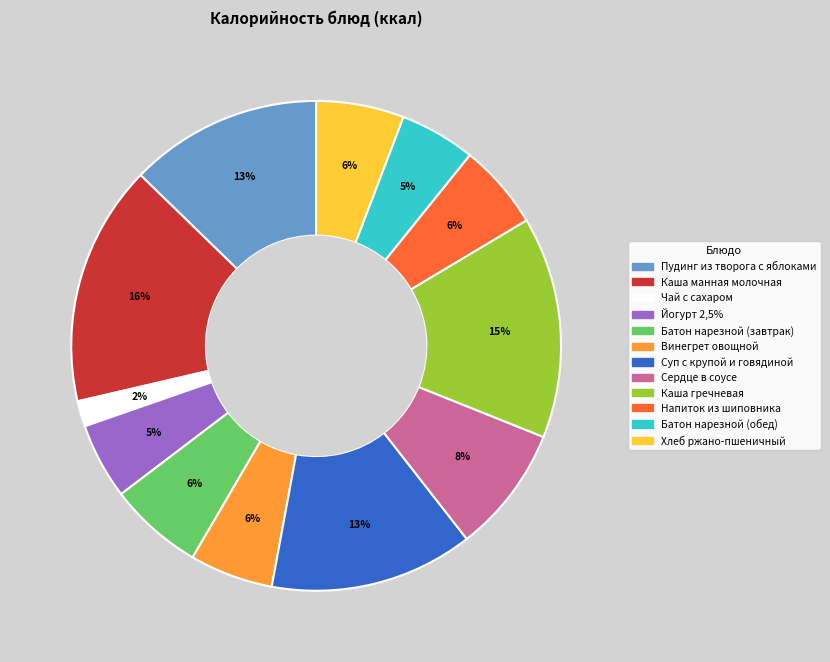

How many segments does this pie chart have?

12